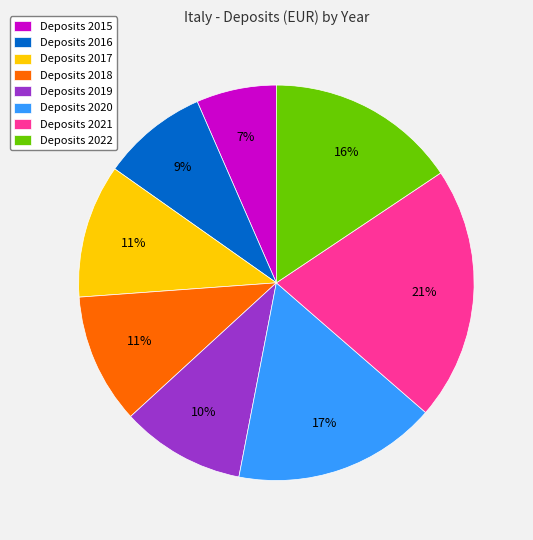

Do Deposits 2018 and Deposits 2019 together represent more than half of the pie?

No